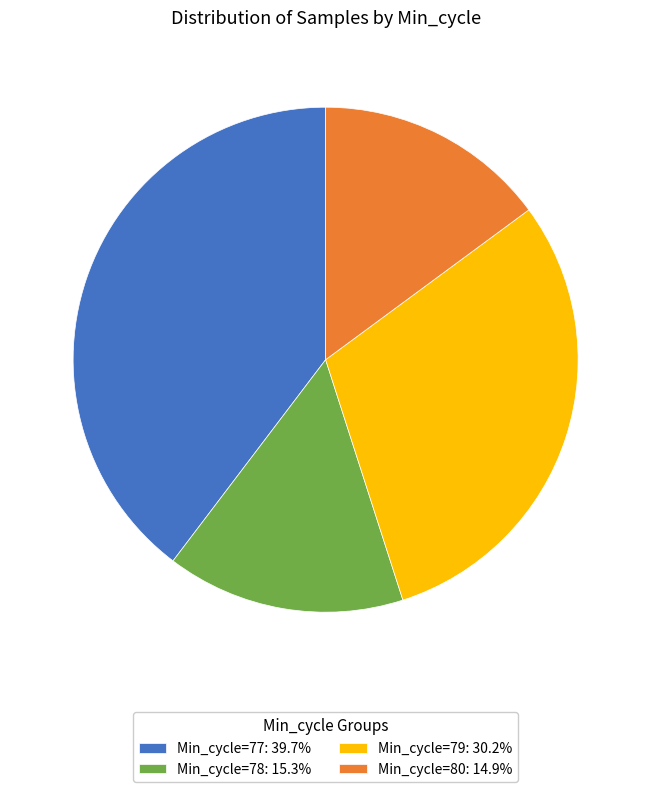

Is the sum of Min_cycle=80: 14.9% and Min_cycle=78: 15.3% greater than half?

No